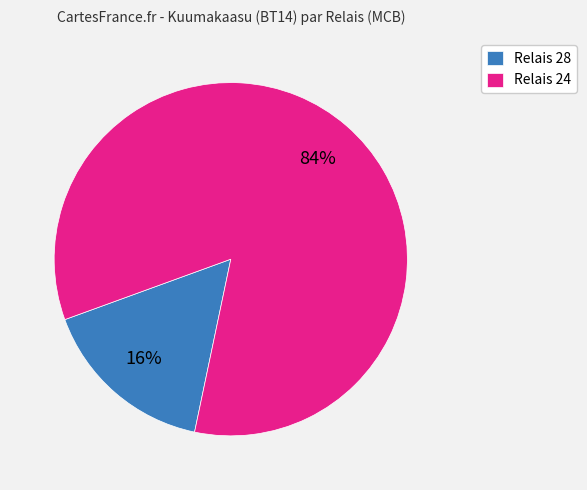

Which has a higher value, Relais 28 or Relais 24?

Relais 24